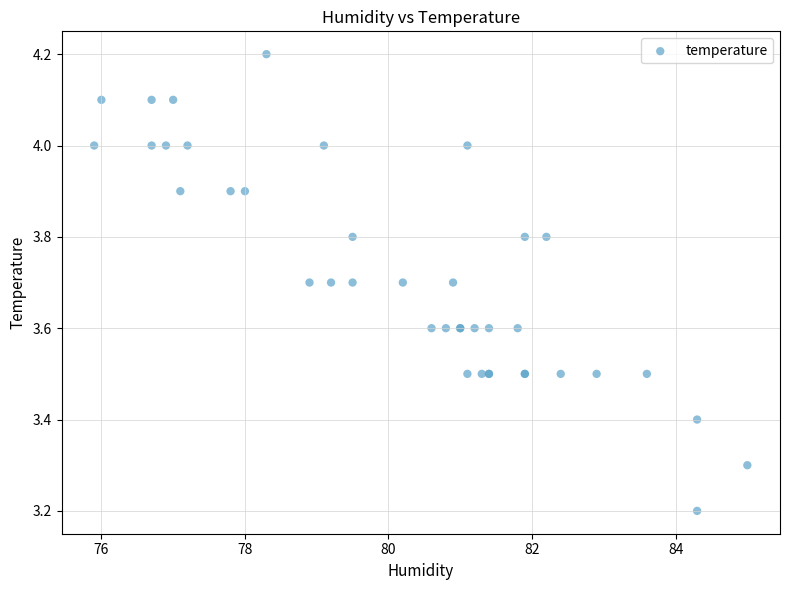

What Y value in the scatter plot is closest to 3?

3.2